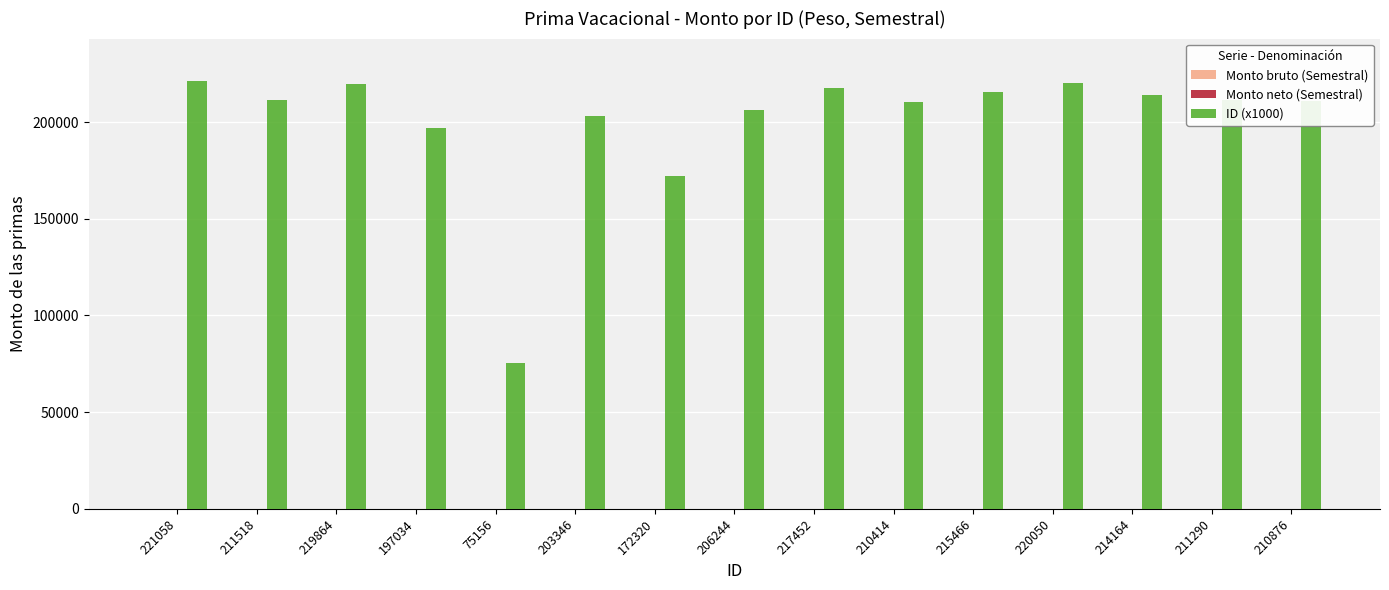

Where is the data nearest to the value 148107?

172320